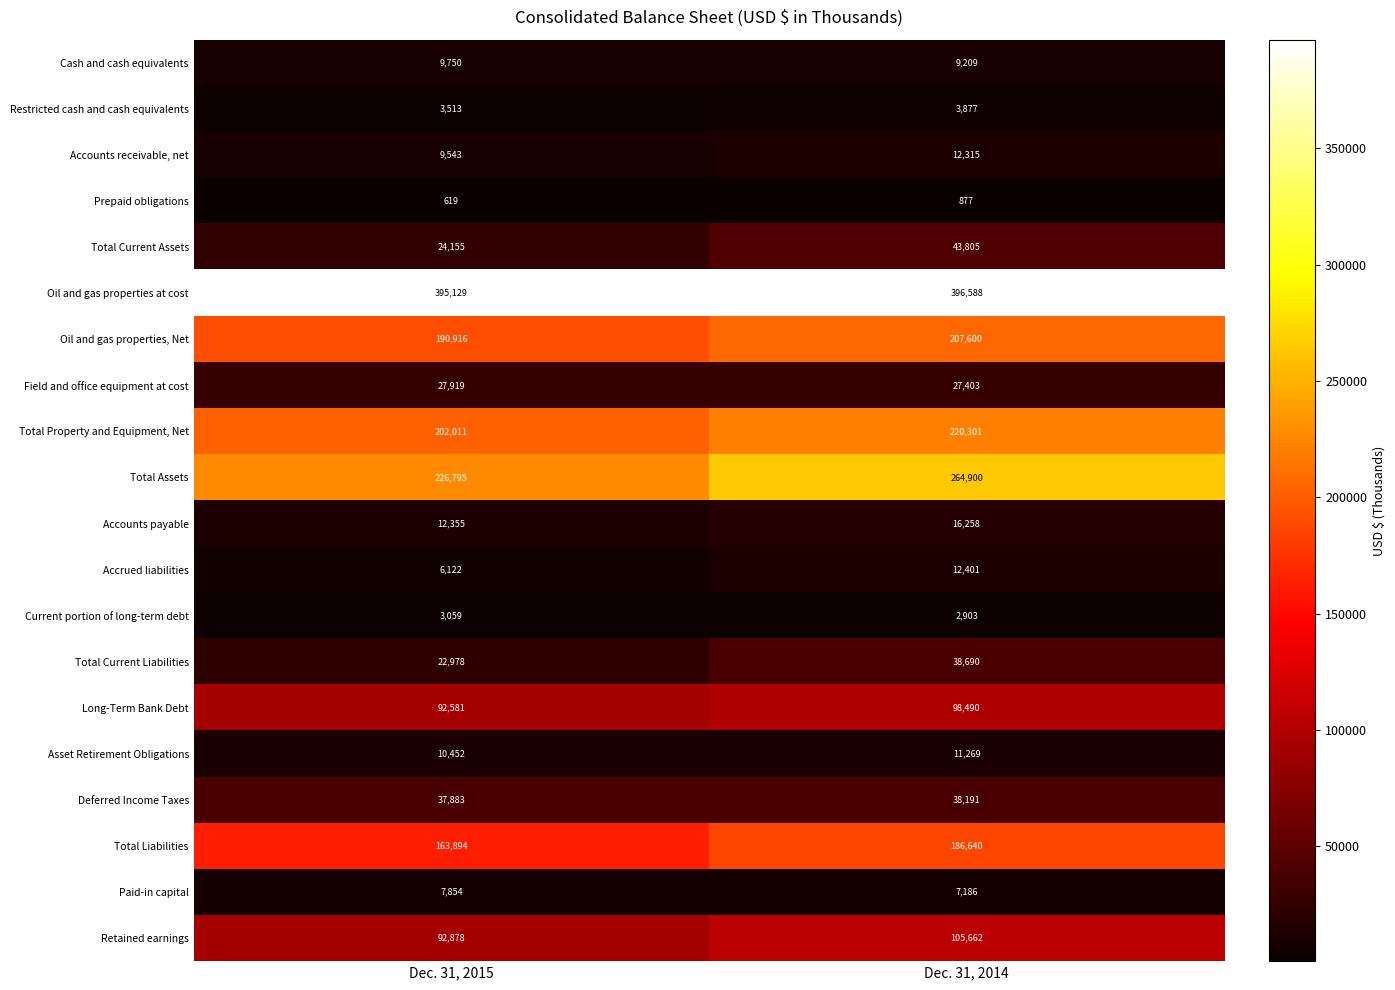

Which category has the lowest value across all series?

Dec. 31, 2015